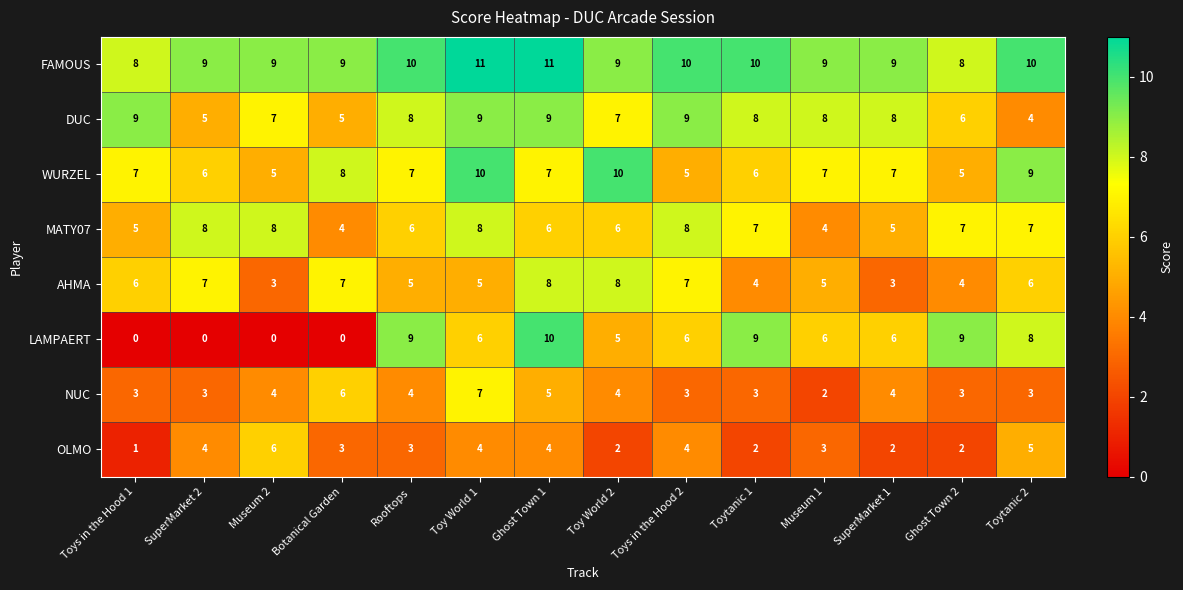

At which label does DUC first exceed 8?

Toys in the Hood 1